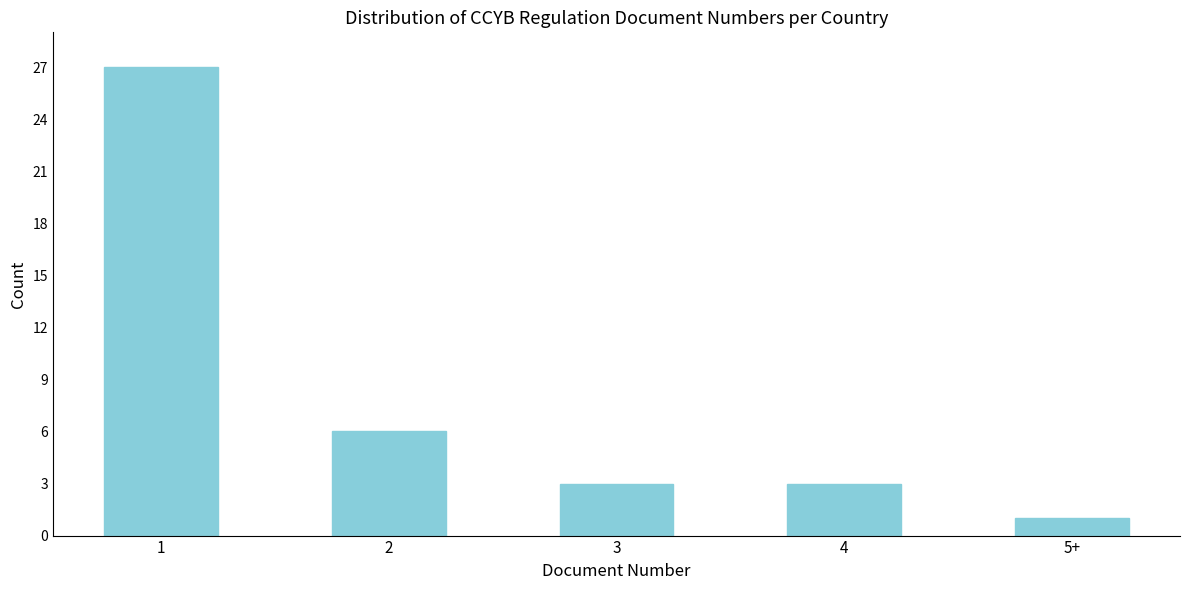

Reading left to right, extract all data points from this chart.

1=27	2=6	3=3	4=3	5+=1